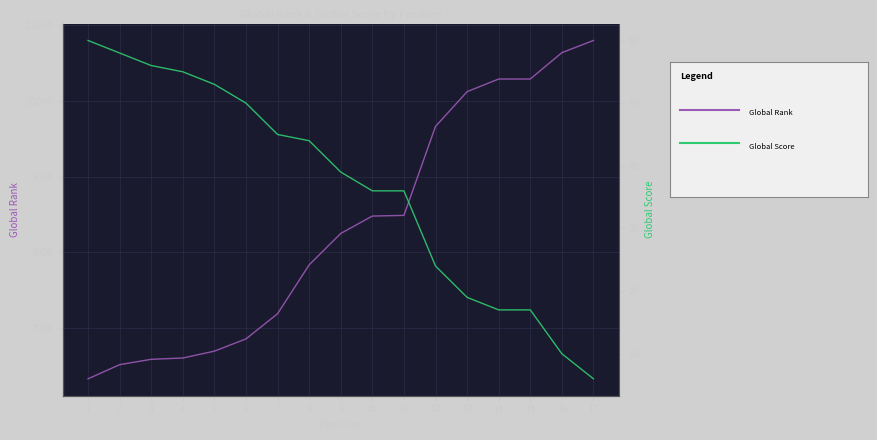

What is the value of the Global Rank point at the 17th from the left?

10800